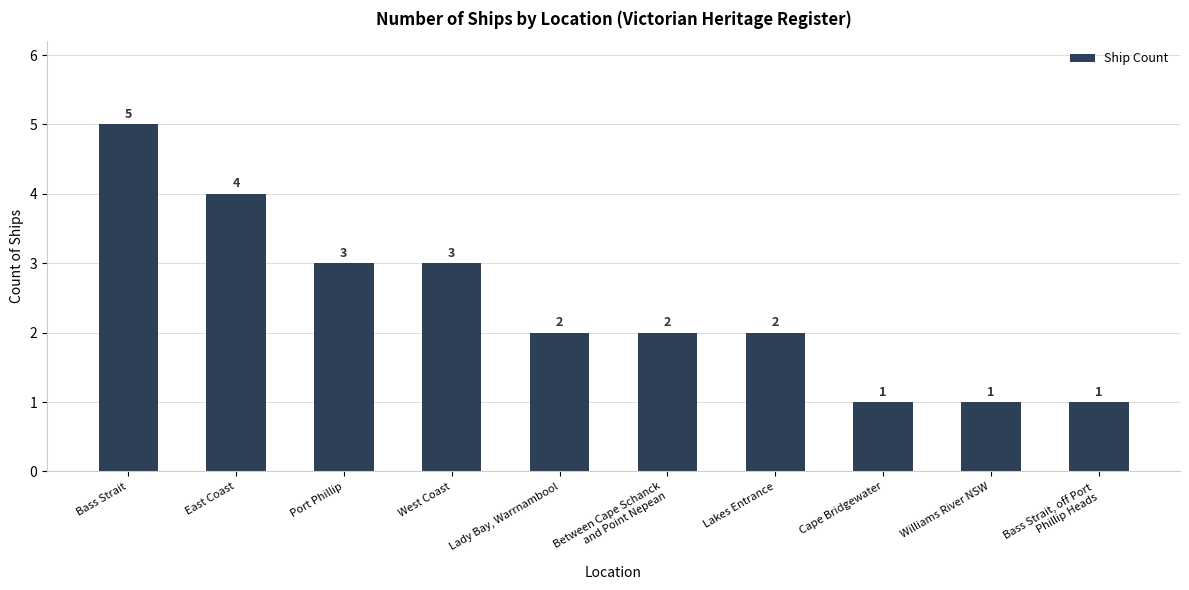

The chart shows a value of 8 at Bass Strait. True or false?

False